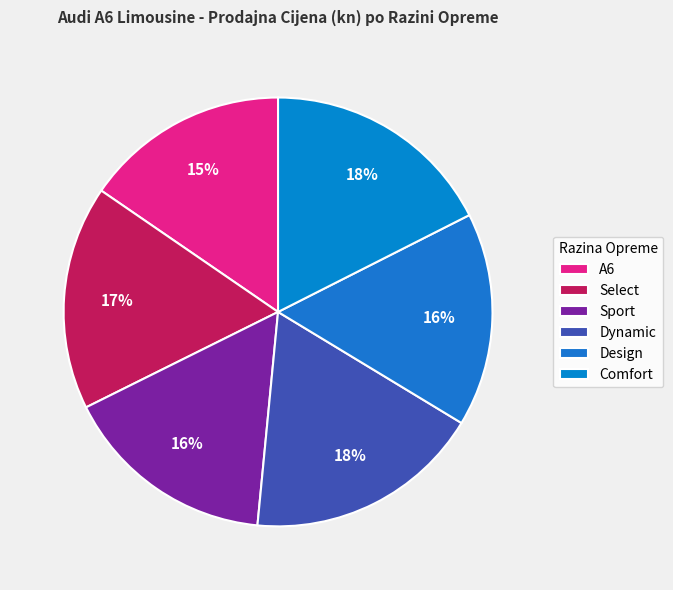

What percentage is the Design slice, to the nearest percent?

16%